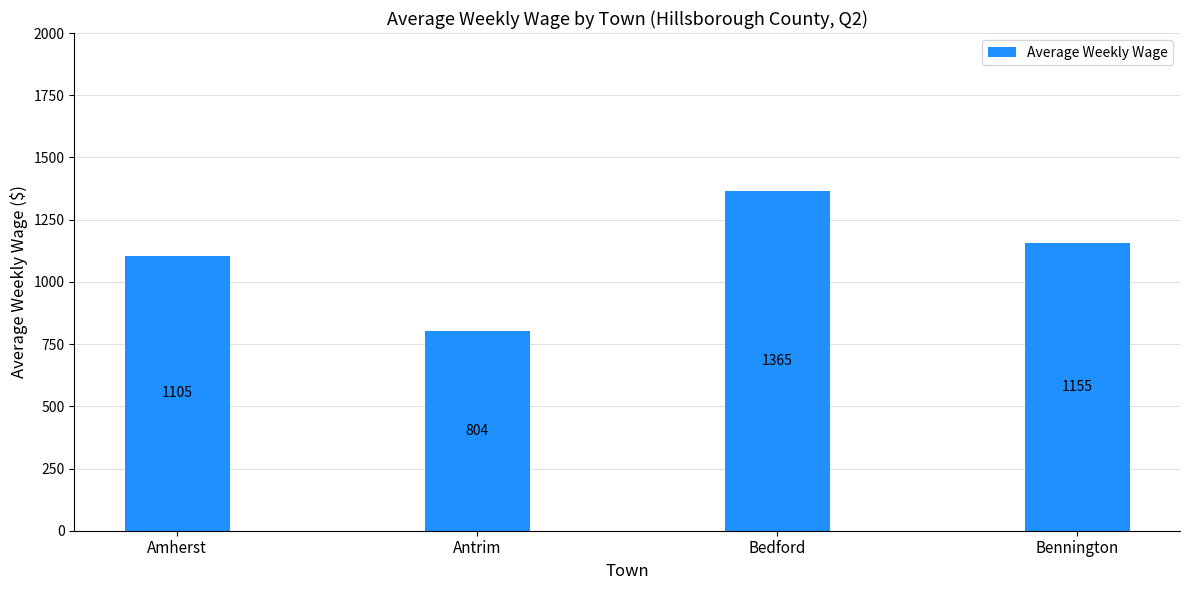

What is the change in value from Amherst to Bennington?

+50.1